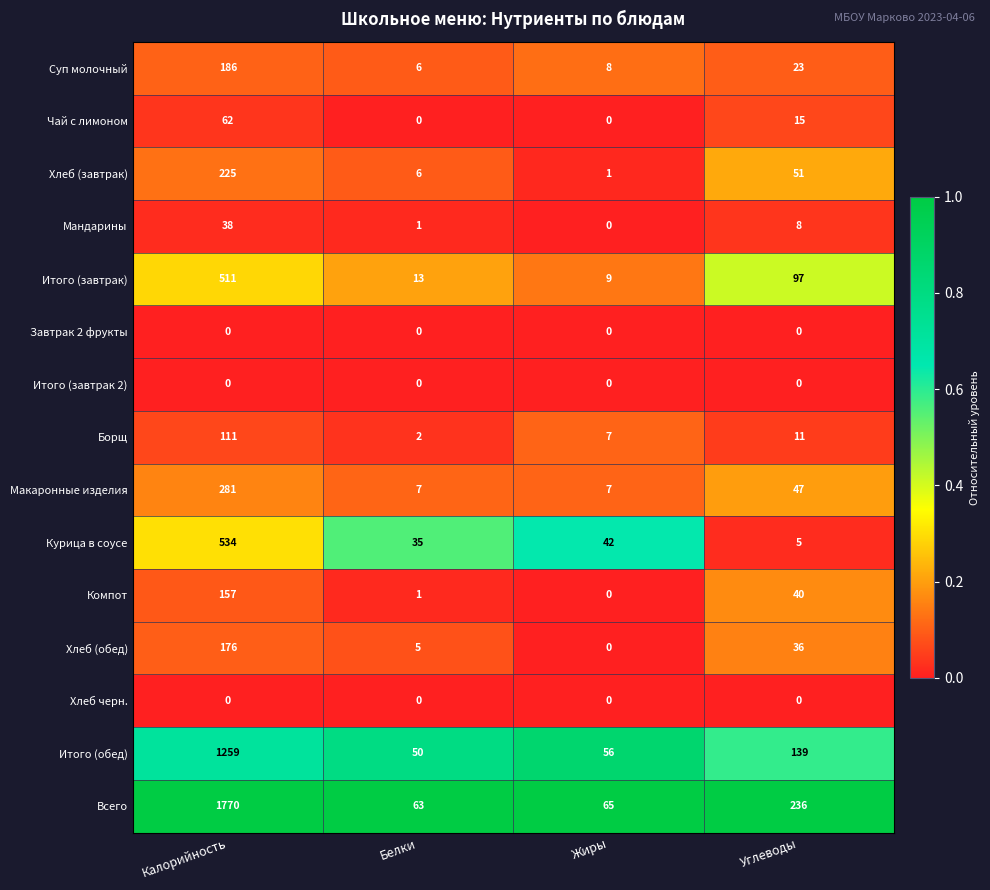

Where does the Хлеб (завтрак) series first go above 51?

Калорийность